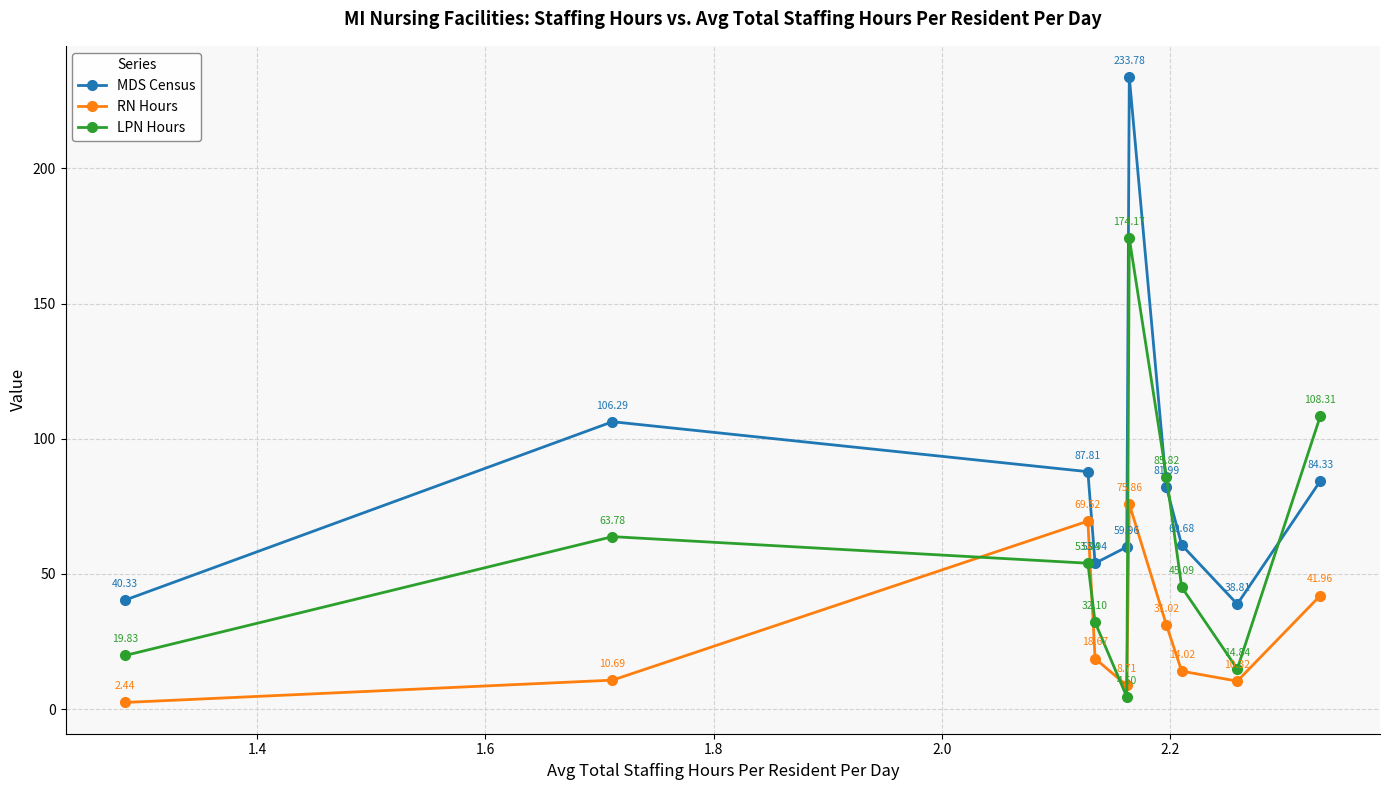

Which series has the widest spread of values?

MDS Census